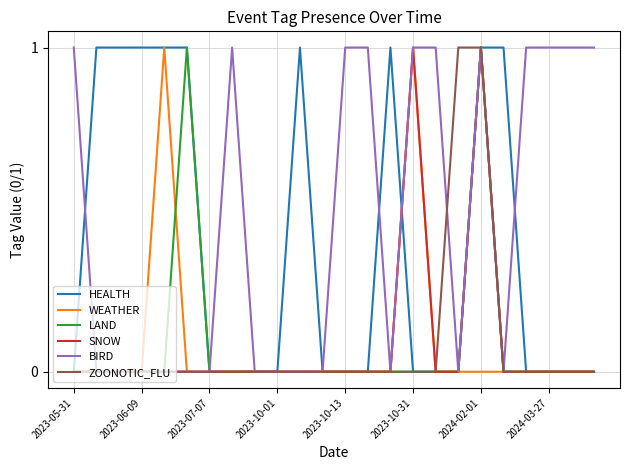

What is the difference between the maximum and minimum values in the HEALTH series?

1